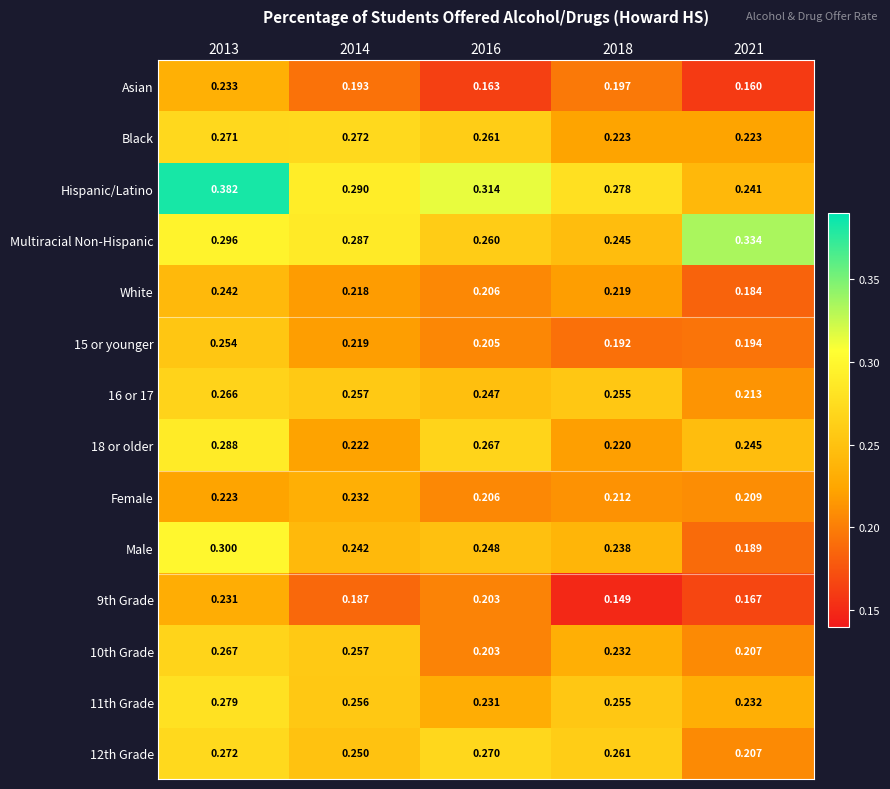

Between 2013 and 2018, which series saw the biggest shift?

Hispanic/Latino